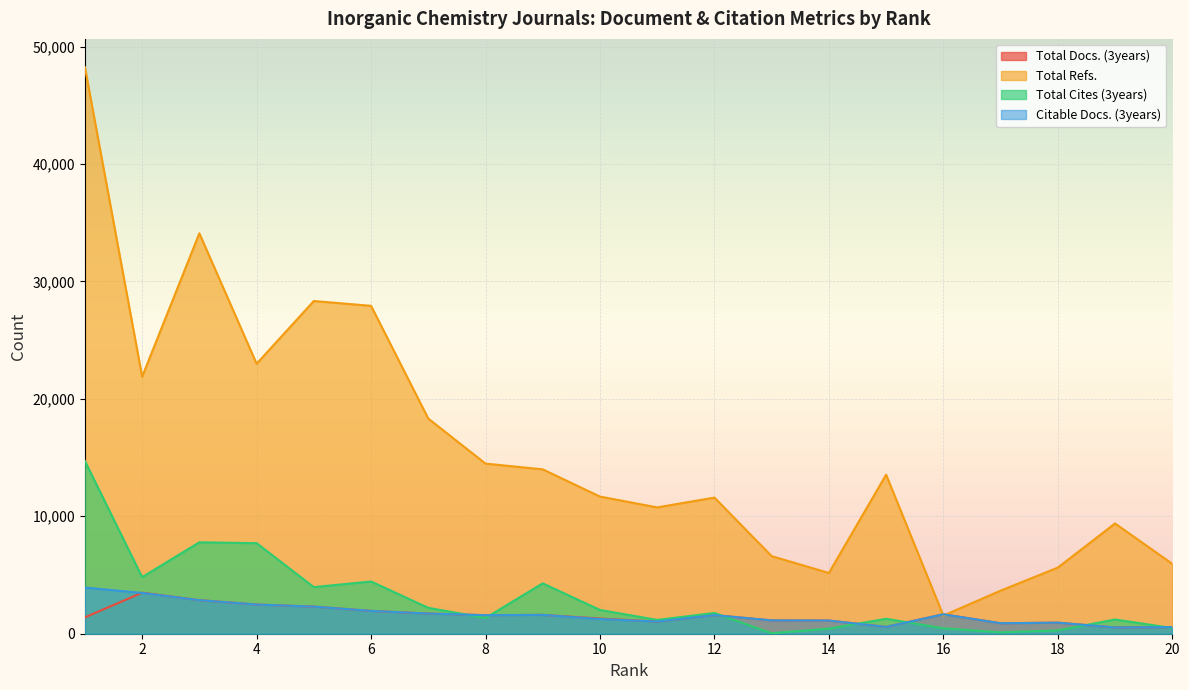

Reading right to left, what are all the values shown in this chart?

Total Docs. (3years): 559	536	942	893	1662	579	1122	1136	1585	1036	1296	1605	1580	1719	1944	2309	2486	2860	3497	1393
Total Refs.: 5956	9390	5631	3668	1545	13543	5174	6607	11593	10758	11679	13998	14487	18321	27924	28334	22991	34099	21886	48244
Total Cites (3years): 484	1211	281	116	462	1272	432	41	1765	1175	2023	4288	1344	2204	4447	3967	7711	7786	4820	14707
Citable Docs. (3years): 559	536	942	893	1652	578	1122	1136	1584	1036	1250	1605	1578	1719	1944	2309	2486	2858	3474	3932